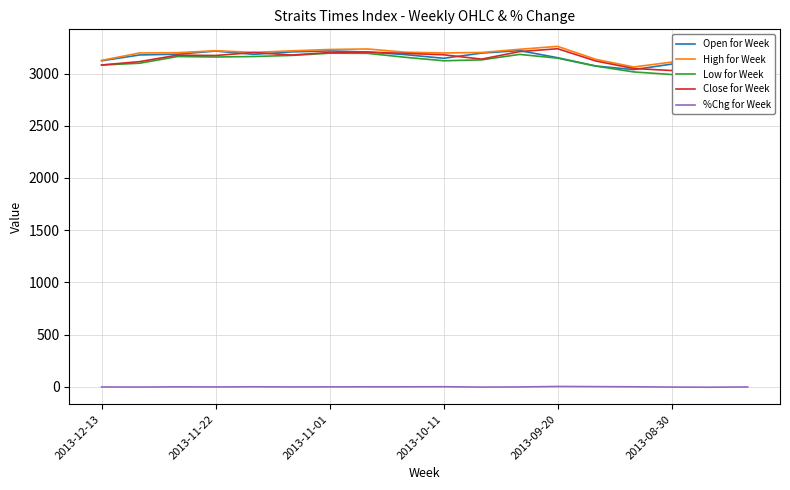

Rank the series at 8 from lowest to highest value.

%Chg for Week, Low for Week, Open for Week, Close for Week, High for Week